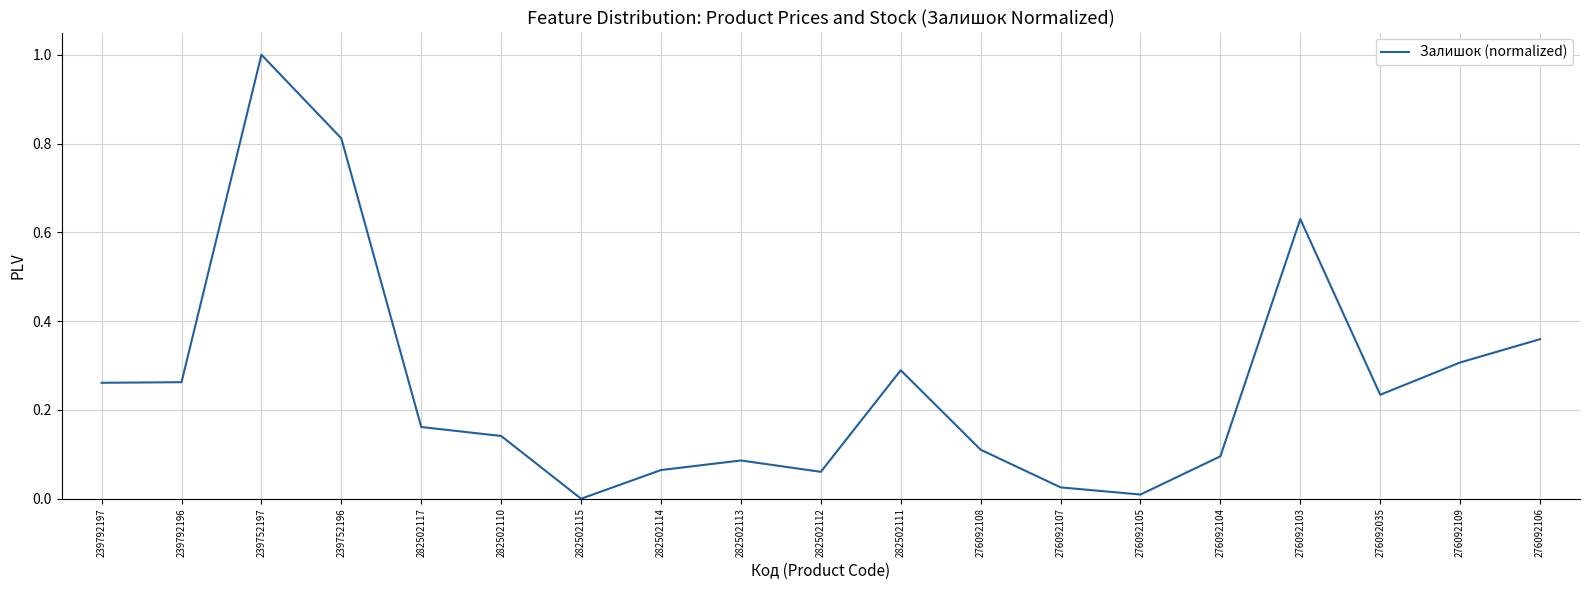

What is the difference between the maximum and minimum values?

1.0